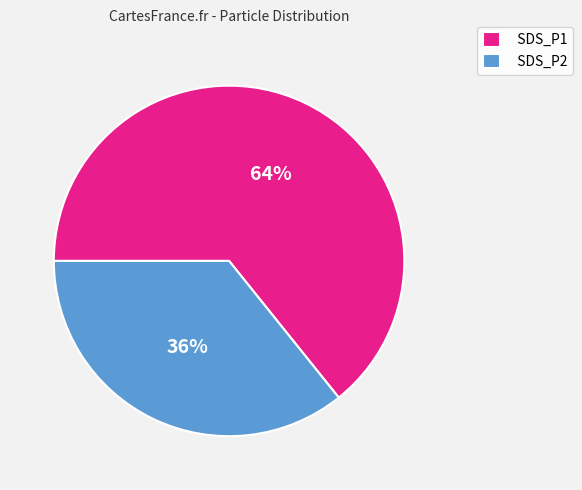

Do SDS_P1 and SDS_P2 together represent more than half of the pie?

Yes